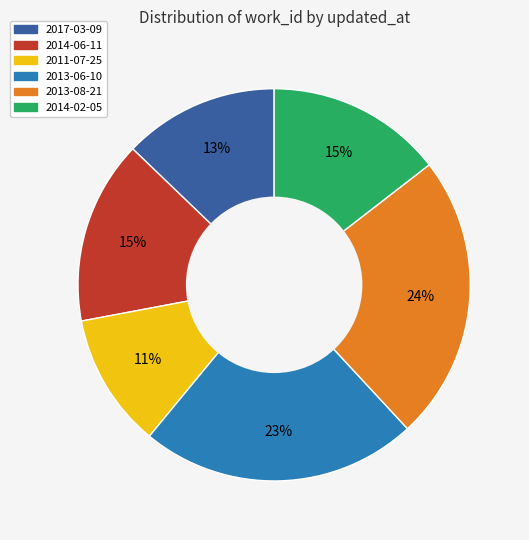

To the nearest percent, what is the difference between the 2014-06-11 and 2011-07-25 slice percentages?

4%